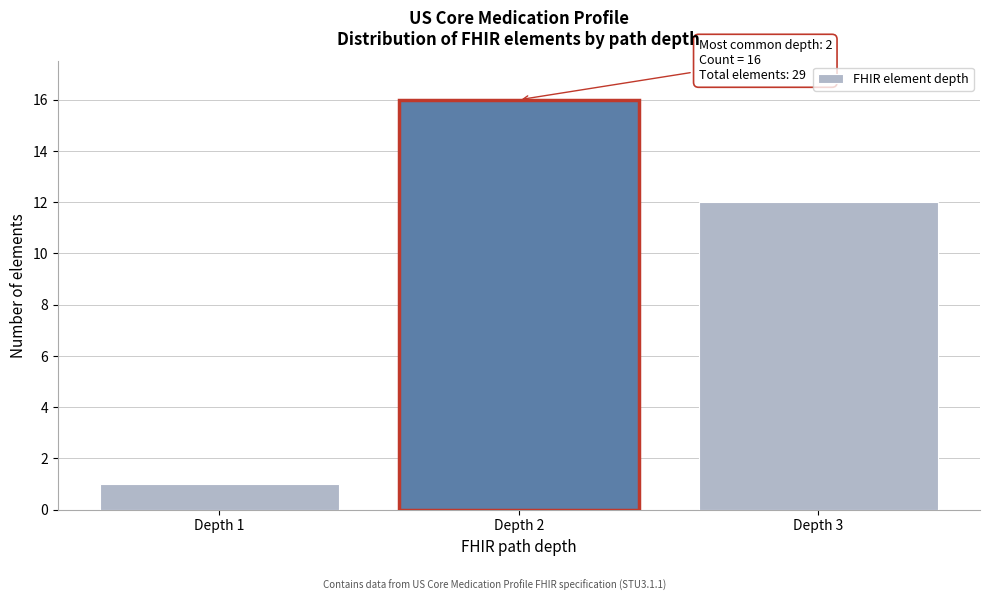

Reading left to right, transcribe all the data shown in this chart.

Depth 1=1	Depth 2=16	Depth 3=12